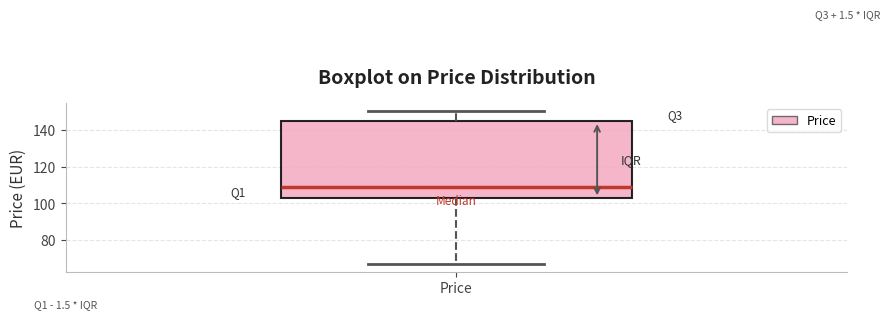

Read this box plot against the y-axis: the position of the median line, the range covered by the box, and the ends of both whiskers. The values are not printed on the chart, so give them approximately, as read against the axis.

median 108, box 102 to 144, whiskers 66 to 150